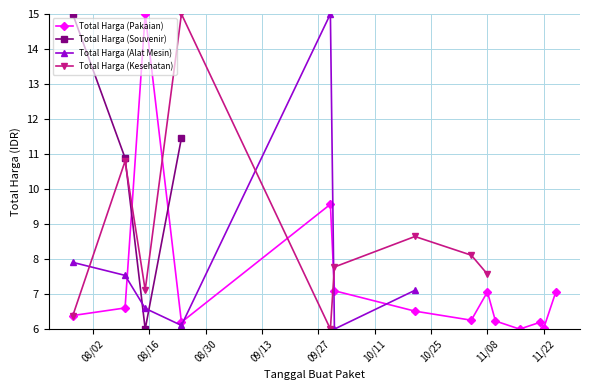

In Total Harga (Kesehatan), how many points are higher than both neighbors (excluding endpoints)?

3